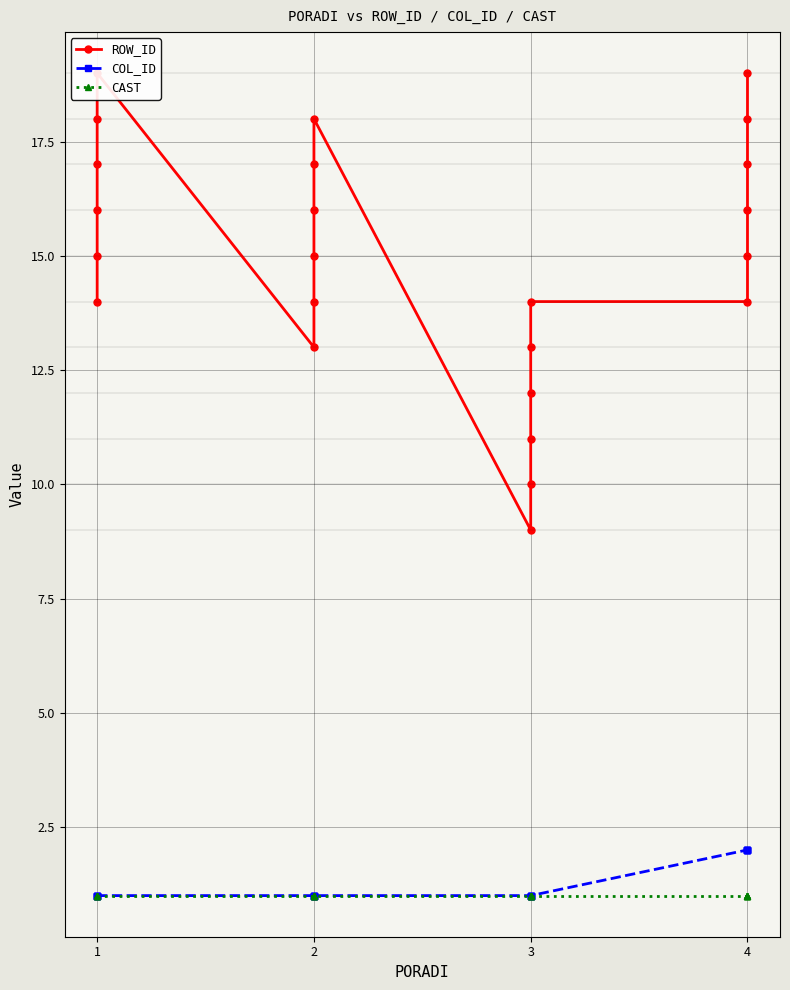

At which label is CAST closest to 1?

1